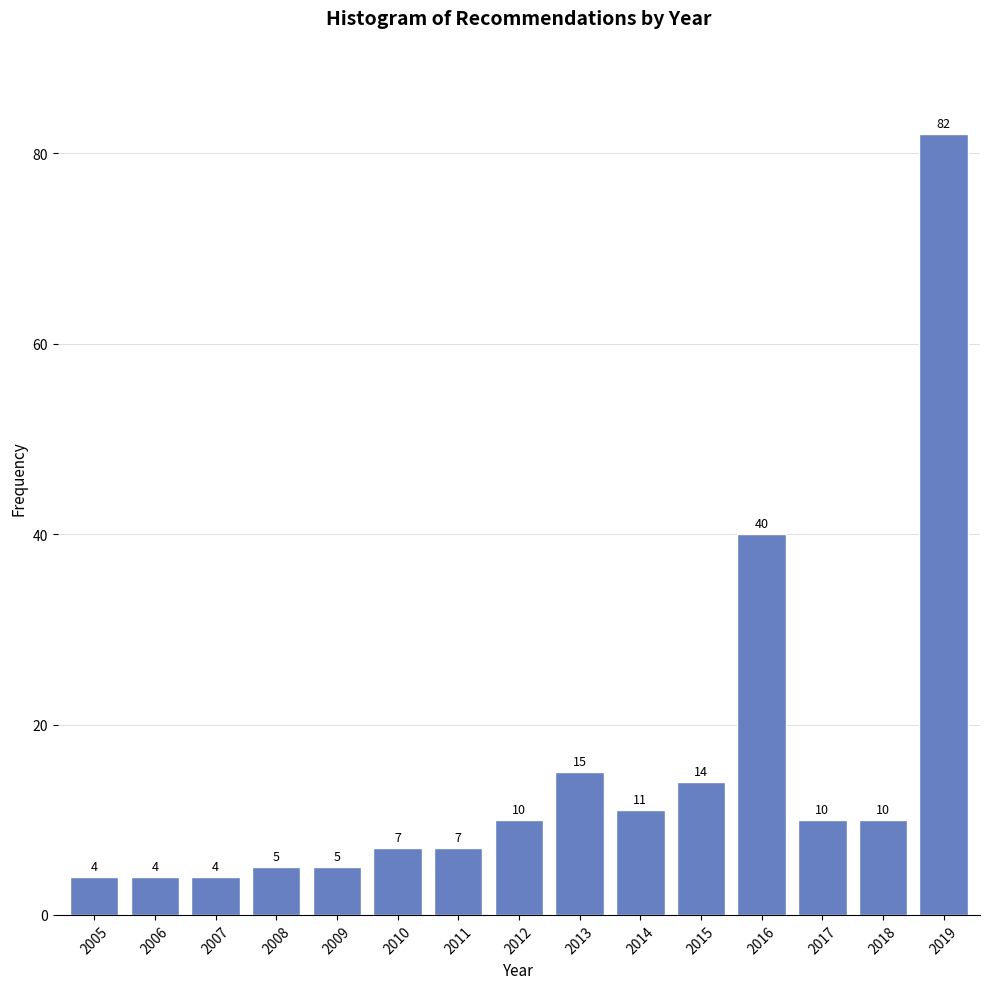

Reading right to left, what are all the values shown in this chart?

2019=82	2018=10	2017=10	2016=40	2015=14	2014=11	2013=15	2012=10	2011=7	2010=7	2009=5	2008=5	2007=4	2006=4	2005=4